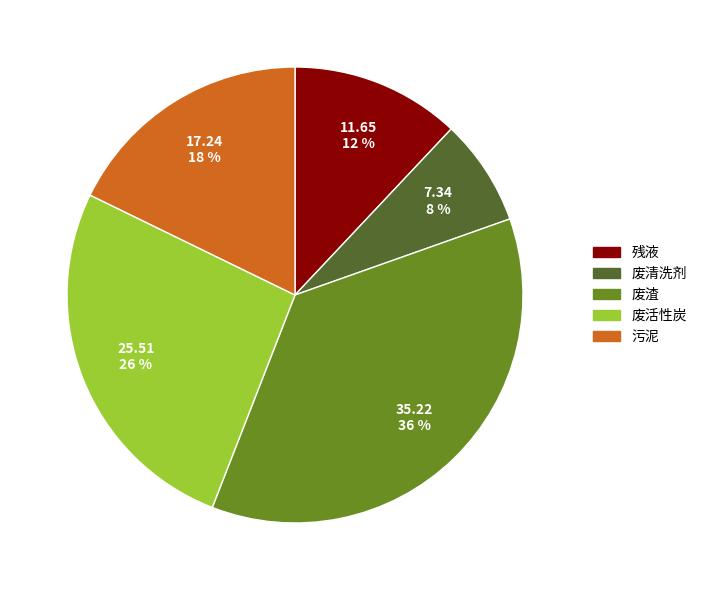

To the nearest percent, what percentage of the pie is 废清洗剂?

8%